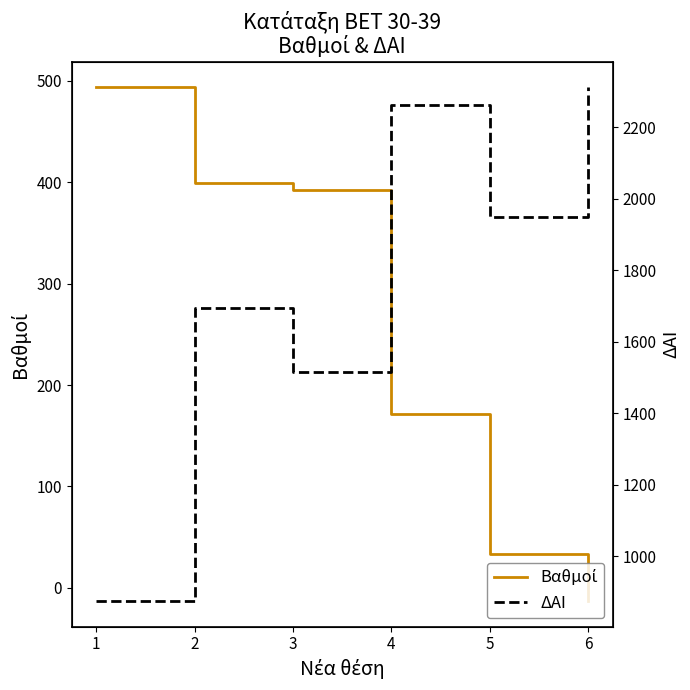

How many values in the Βαθμοί series exceed 392?

2